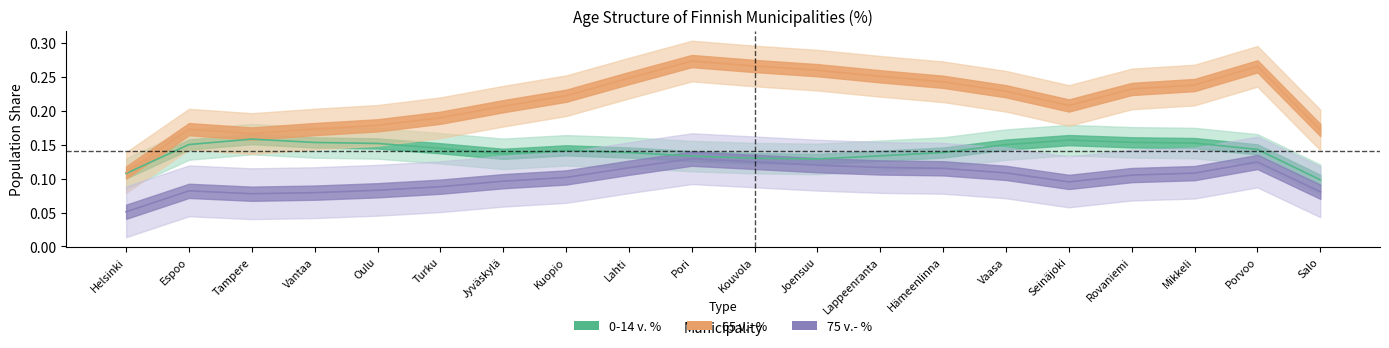

How many lines are shown in the chart?

5